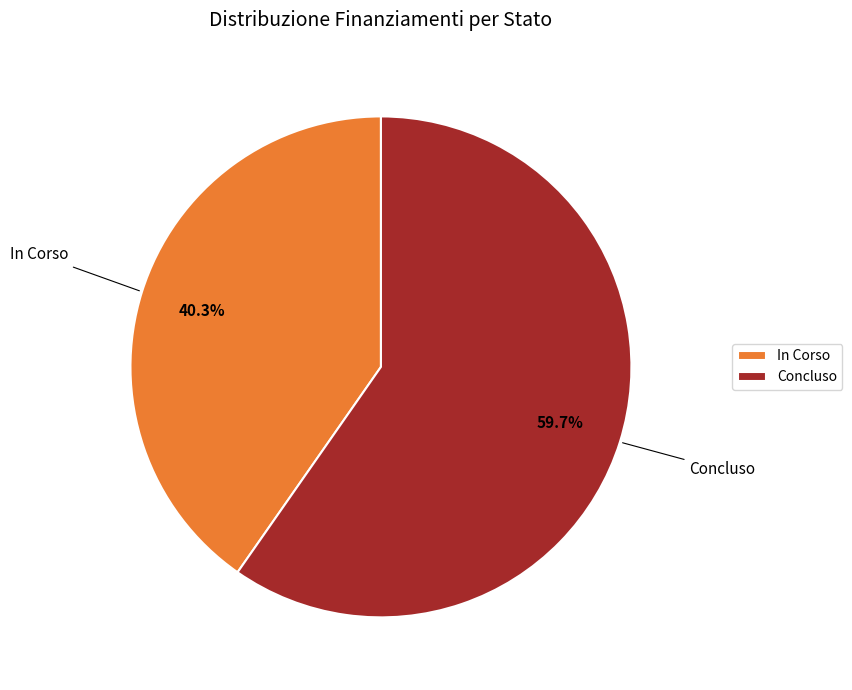

Which slice is the largest?

Concluso